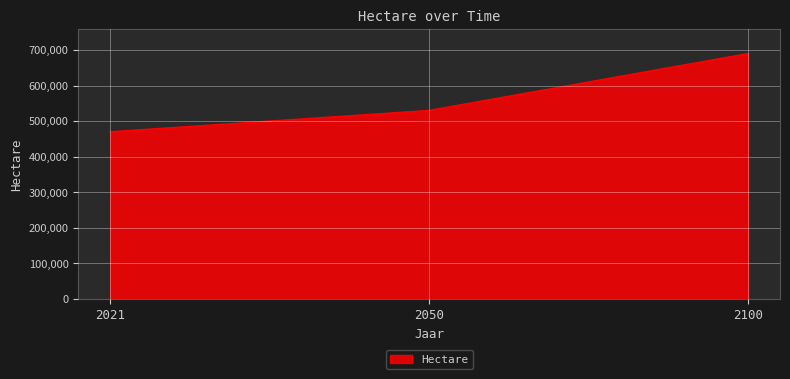

Reading left to right, list all the values displayed in this chart.

2021=470000	2050=530000	2100=690000